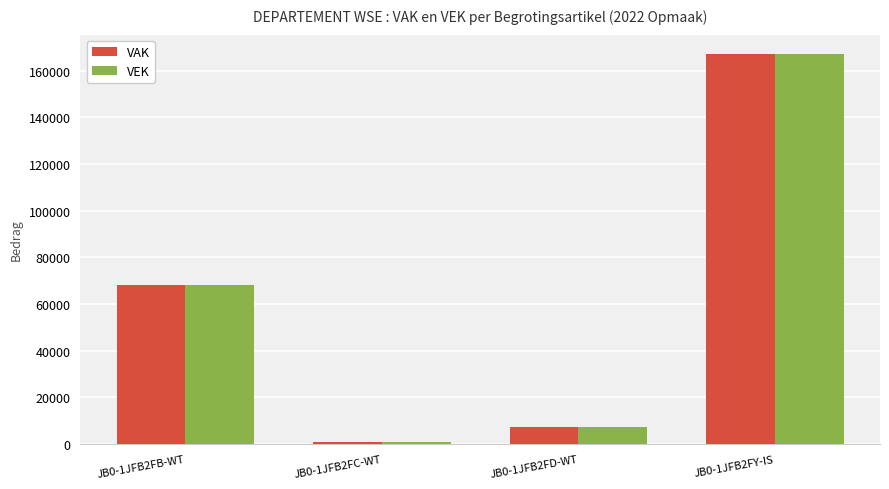

What position from the right is JB0-1JFB2FC-WT?

3